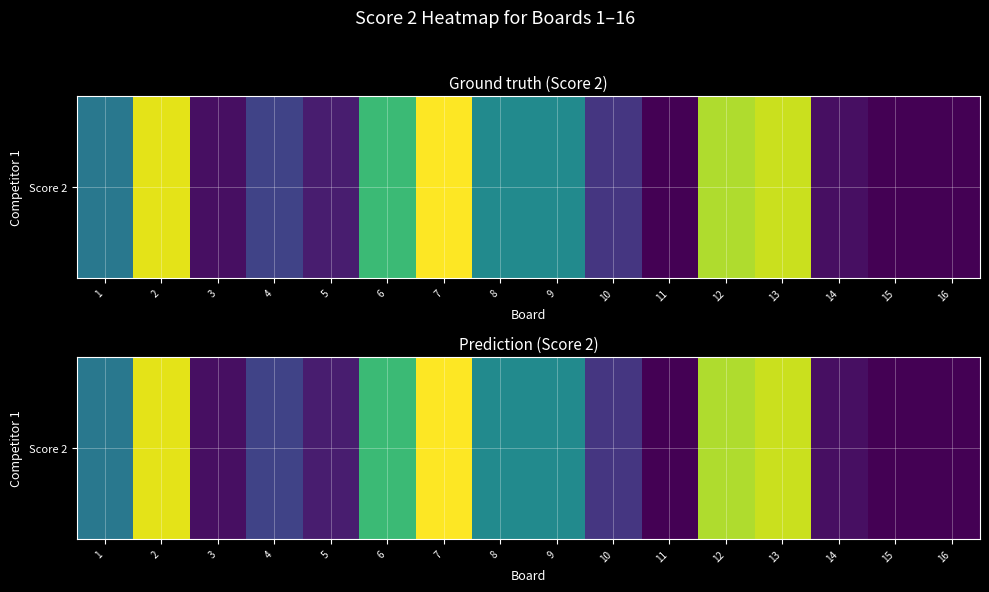

Rank the categories by value from highest to lowest.

7, 2, 13, 12, 6, 8, 9, 1, 4, 10, 5, 3, 14, 11, 15, 16